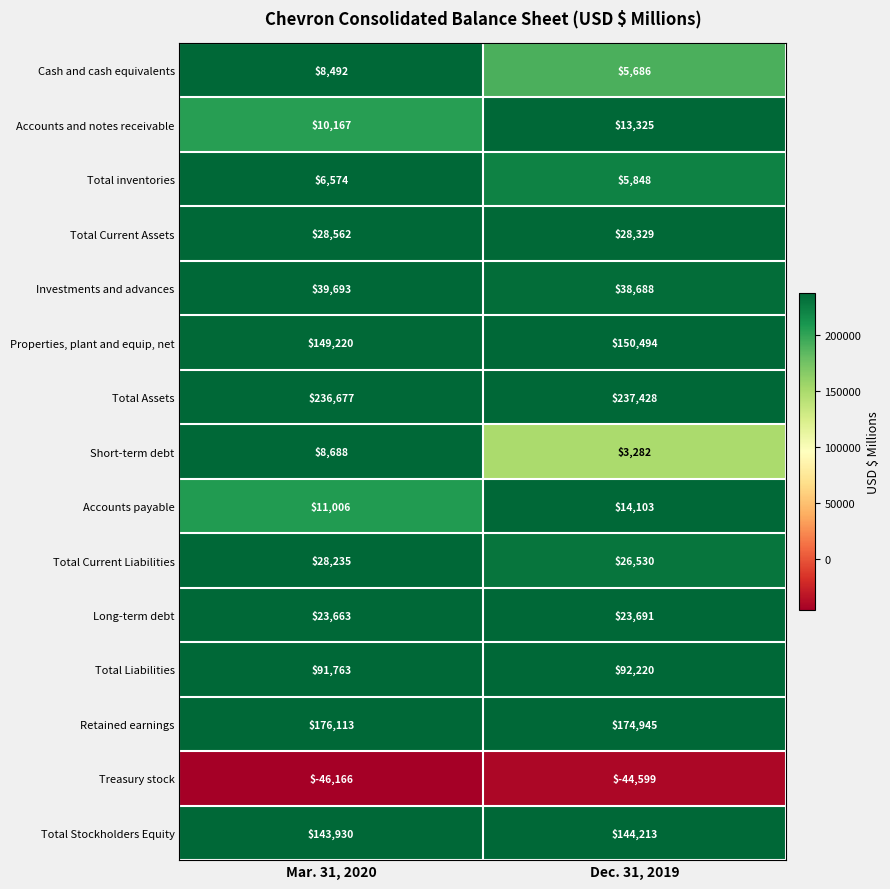

At which label is Accounts payable closest to 12554?

Mar. 31, 2020